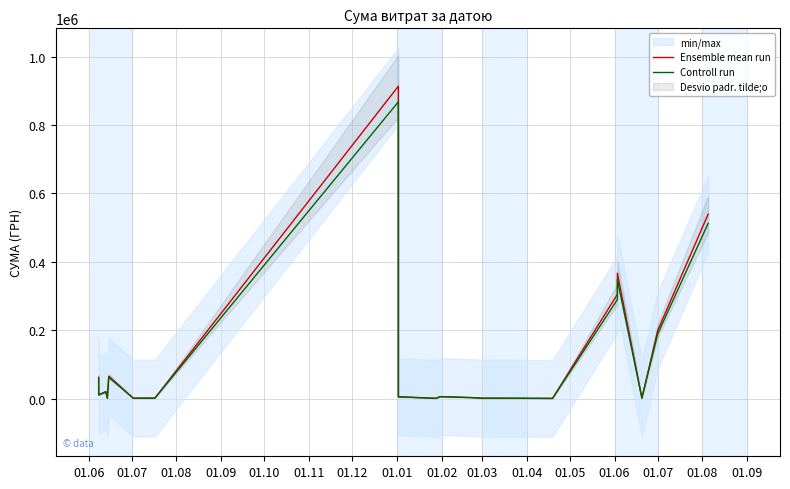

Reading right to left, what are all the values shown in this chart?

Ensemble mean run: 539454.8	199493.8	1560.0	366634.2	304854.8	609.6	1114.0	1168.8	2994.9	5936.5	865.0	5460.0	6863.2	913351.9	1398.6	1284.0	65592.0	1320.0	20475.0	16800.0	10999.0	62460.0
Controll run: 512482.1	189519.1	1482.0	348302.5	289612.1	579.1	1058.3	1110.4	2845.1	5639.7	821.8	5187.0	6520.0	867684.3	1328.7	1219.8	62312.4	1254.0	19451.2	15960.0	10449.0	59337.0